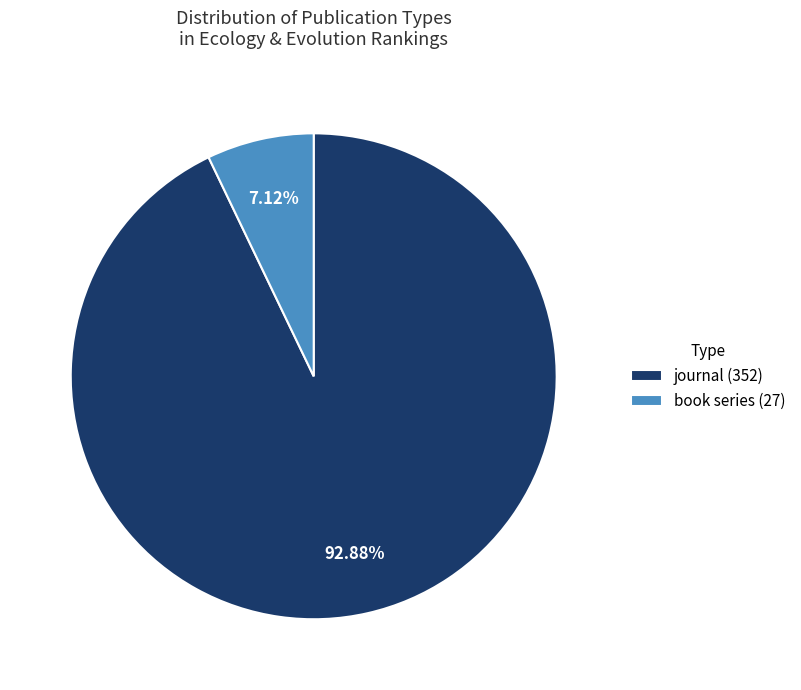

Rank the categories by value from highest to lowest.

journal, book series